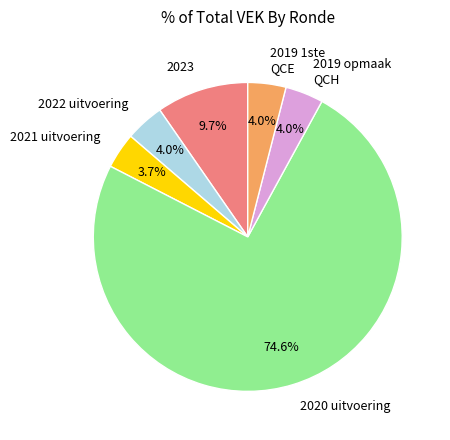

Does any single category account for the majority?

Yes